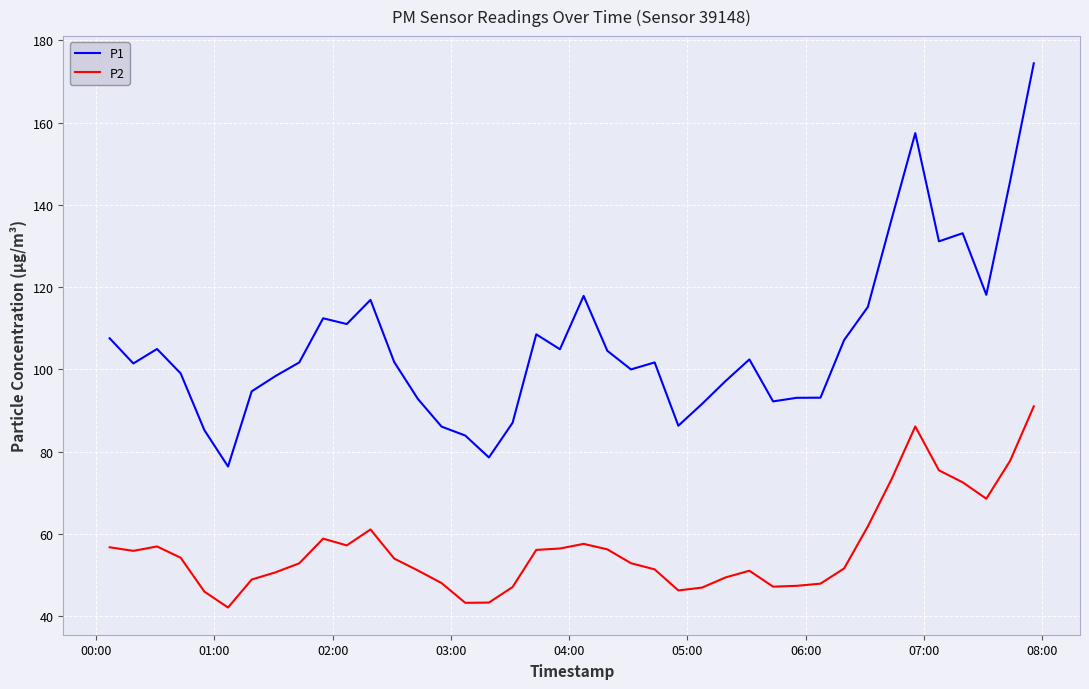

True or false: P2 has more than 0 interior local peaks.

True